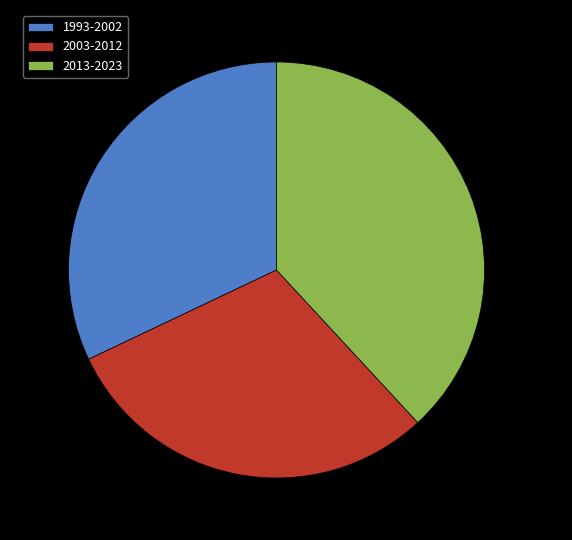

Which has a higher value, 2013-2023 or 2003-2012?

2013-2023